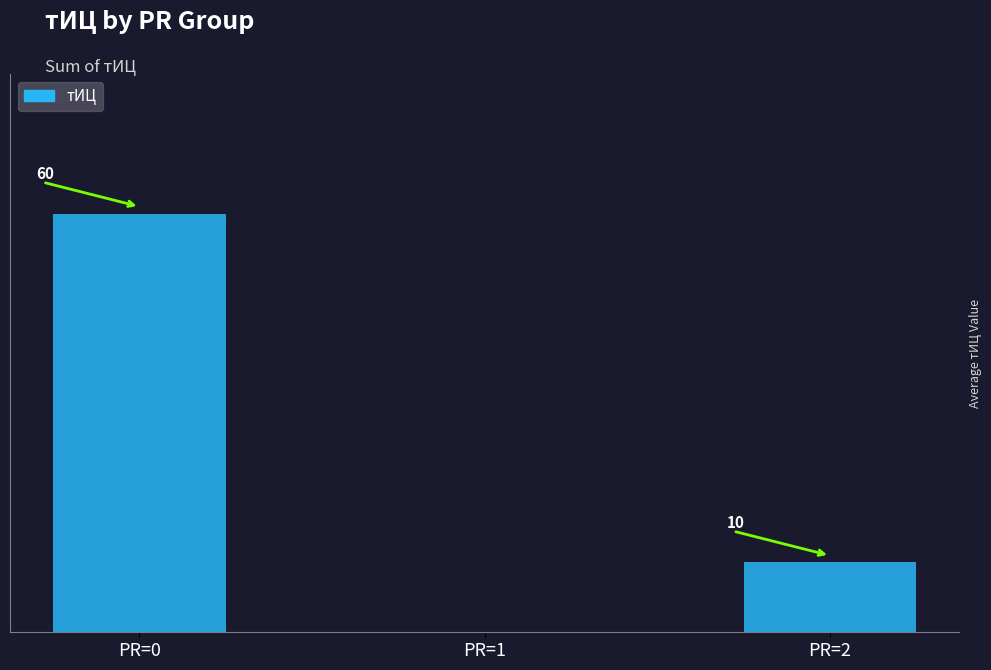

Where does the data first go above 10?

PR=0